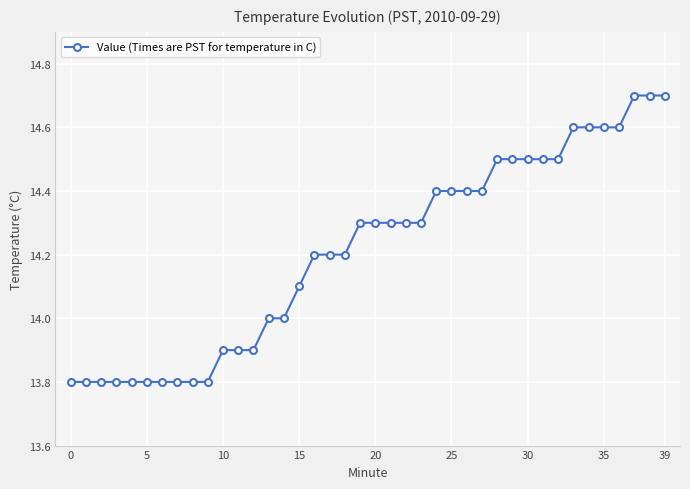

Is this an area chart (filled region under the line)?

No